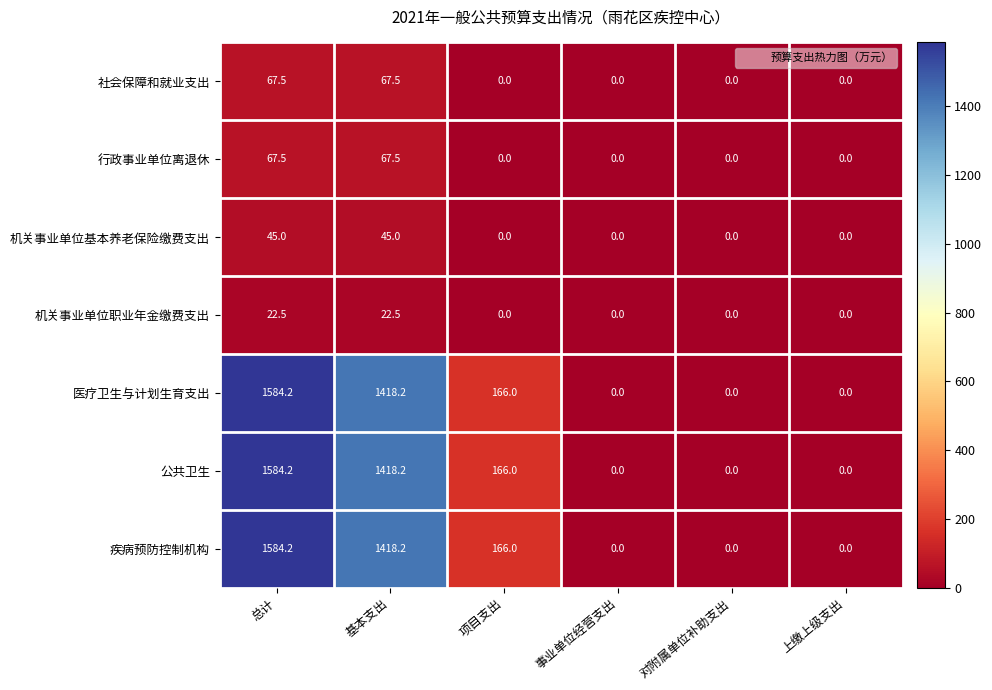

Read the 医疗卫生与计划生育支出 value at 总计.

1584.2